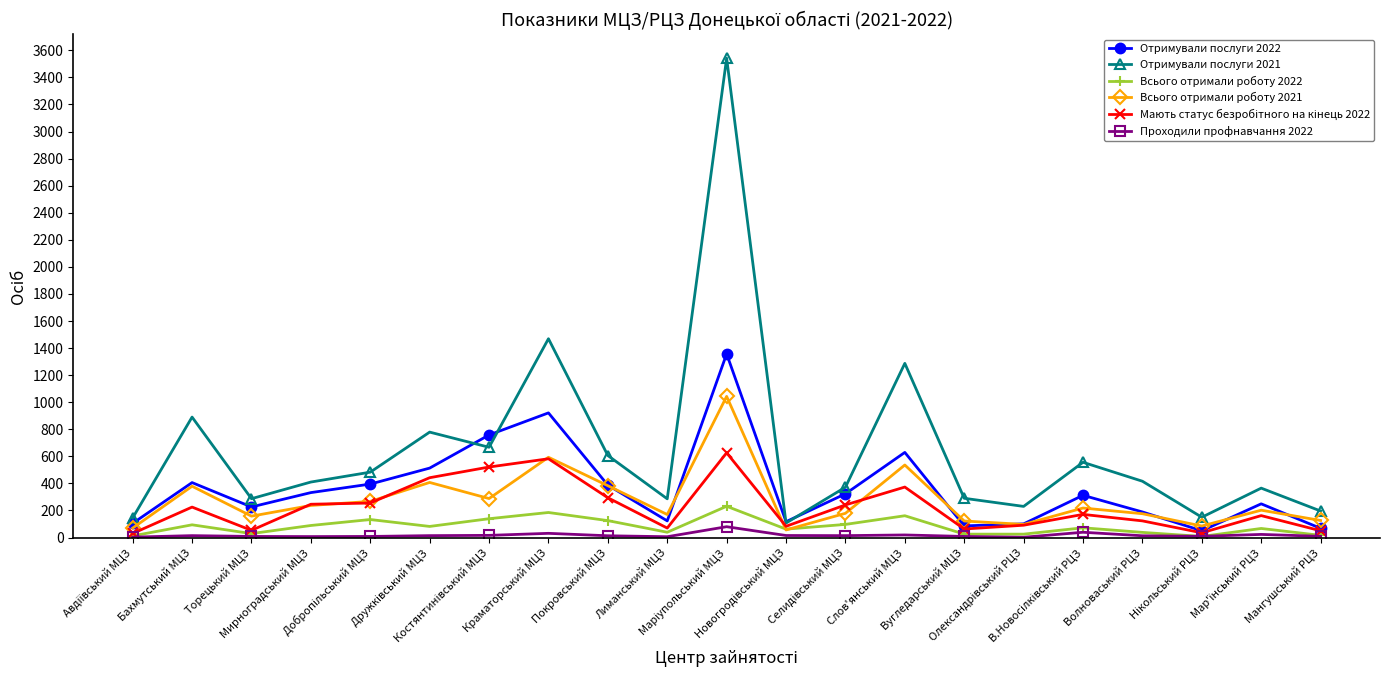

What is the maximum value for Отримували послуги 2022?

1357